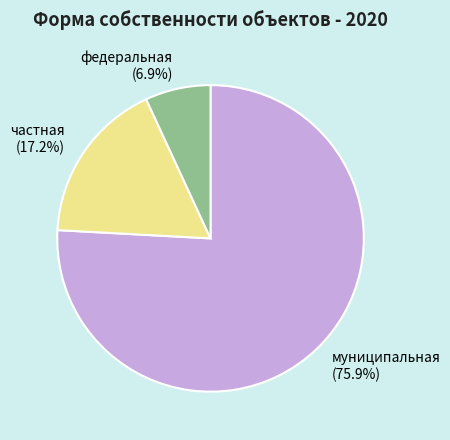

What is the majority slice?

муниципальная